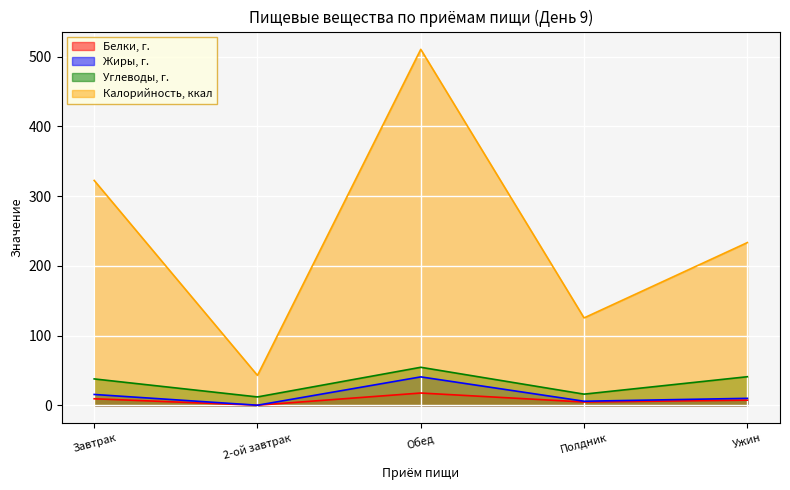

True or false: Калорийность, ккал and Белки, г. cross at least once.

False